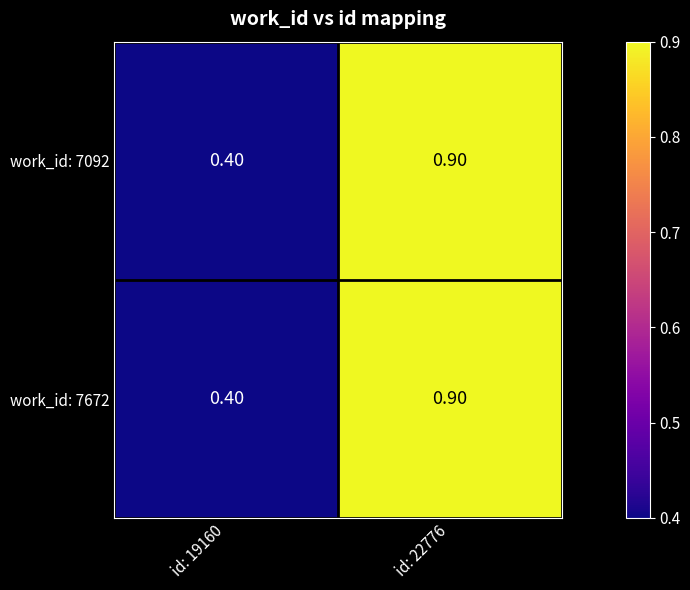

Rank the categories by work_id: 7092 value from lowest to highest.

id: 19160, id: 22776